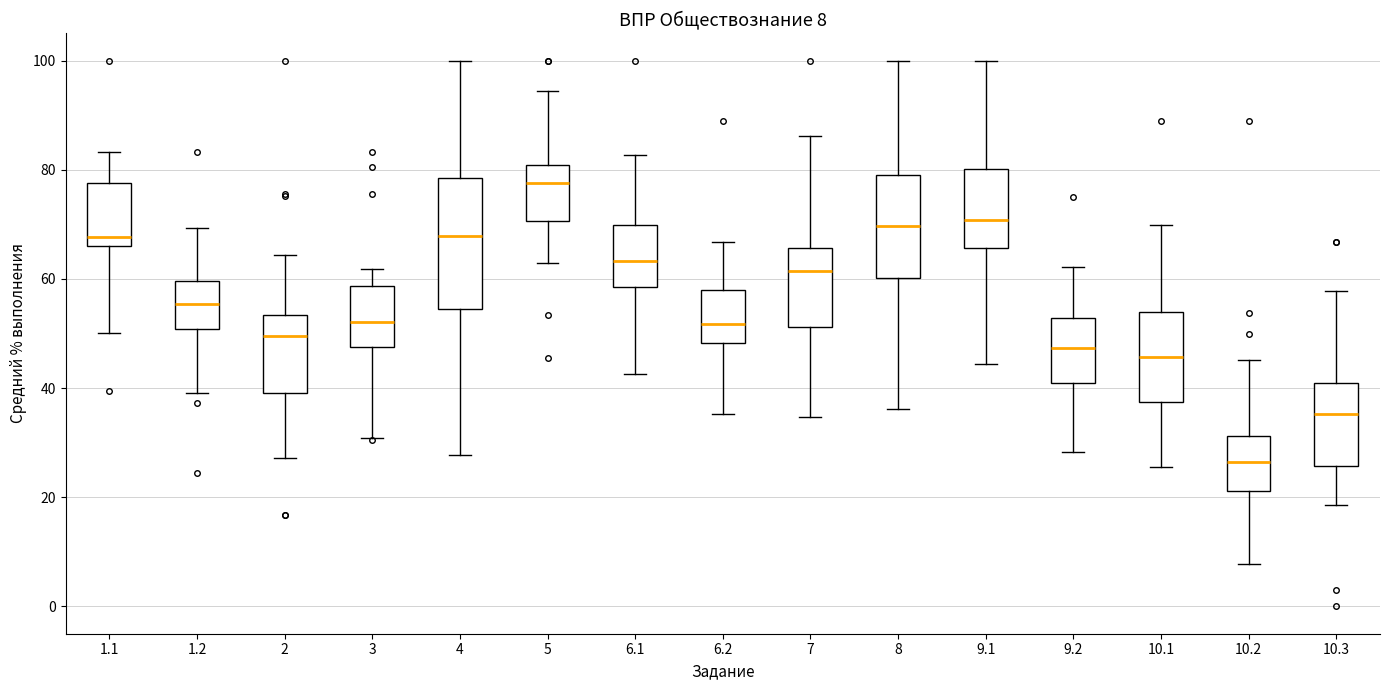

Which box's median line is the highest?

5